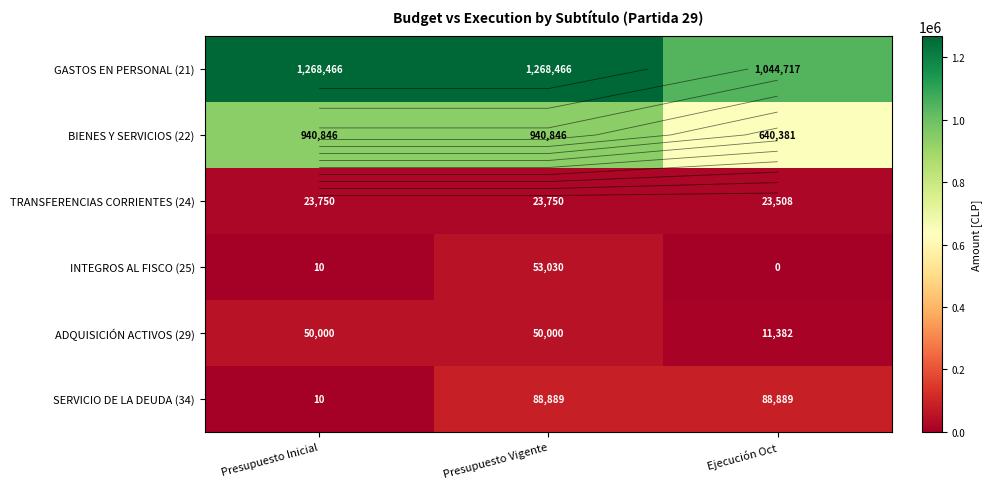

The value of TRANSFERENCIAS CORRIENTES (24) at Ejecución Oct is 6905. True or false?

False